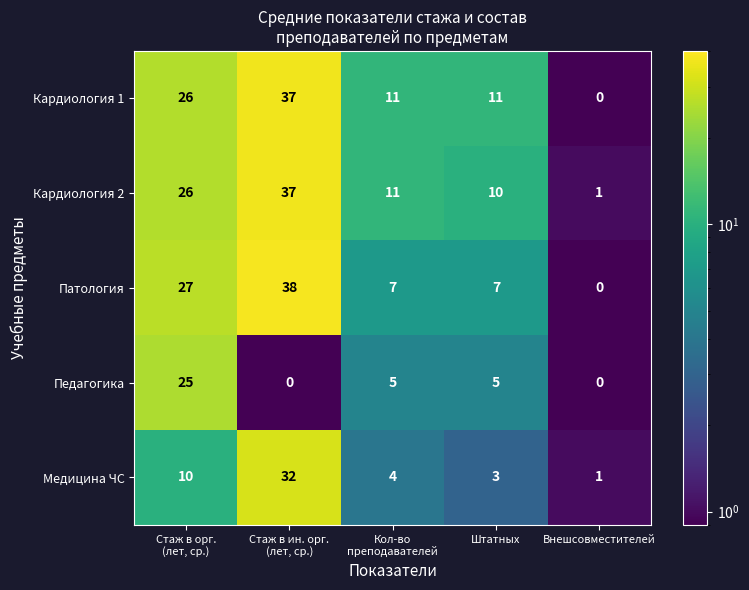

At which label does Медицина ЧС reach its minimum?

Внешсовместителей